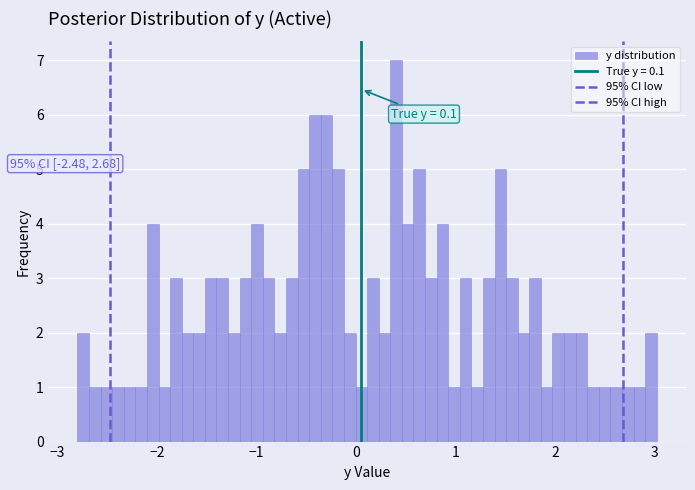

Read against the x-axis, roughly where is the centre of the tallest bar?

0.4